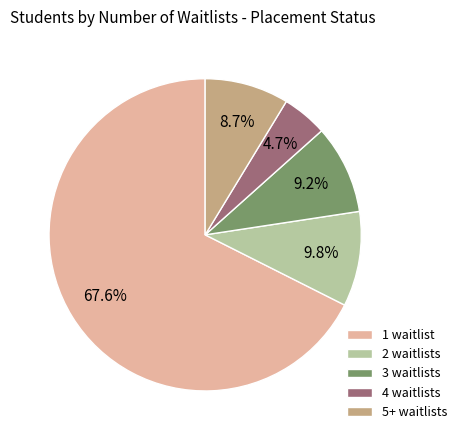

Is there a majority slice in this chart?

Yes